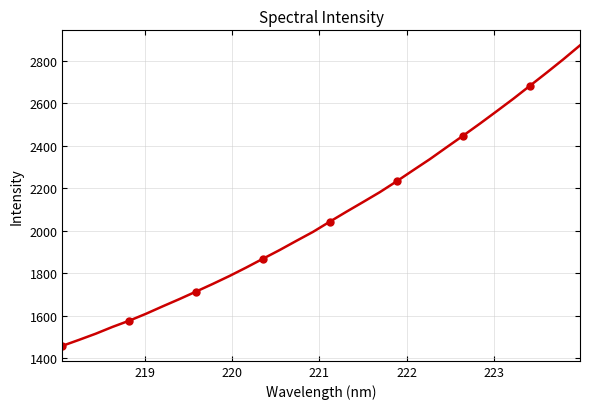

True or false: the data has more than 2 interior local peaks.

False